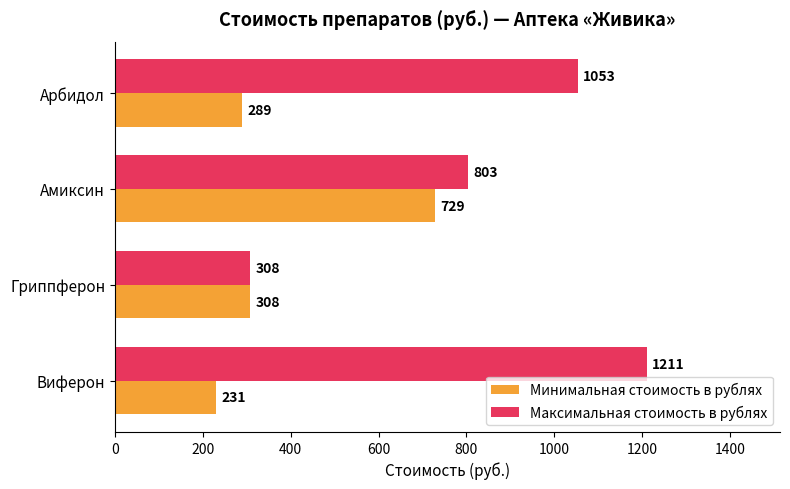

Between Амиксин and Арбидол, which series saw the biggest shift?

Минимальная стоимость в рублях